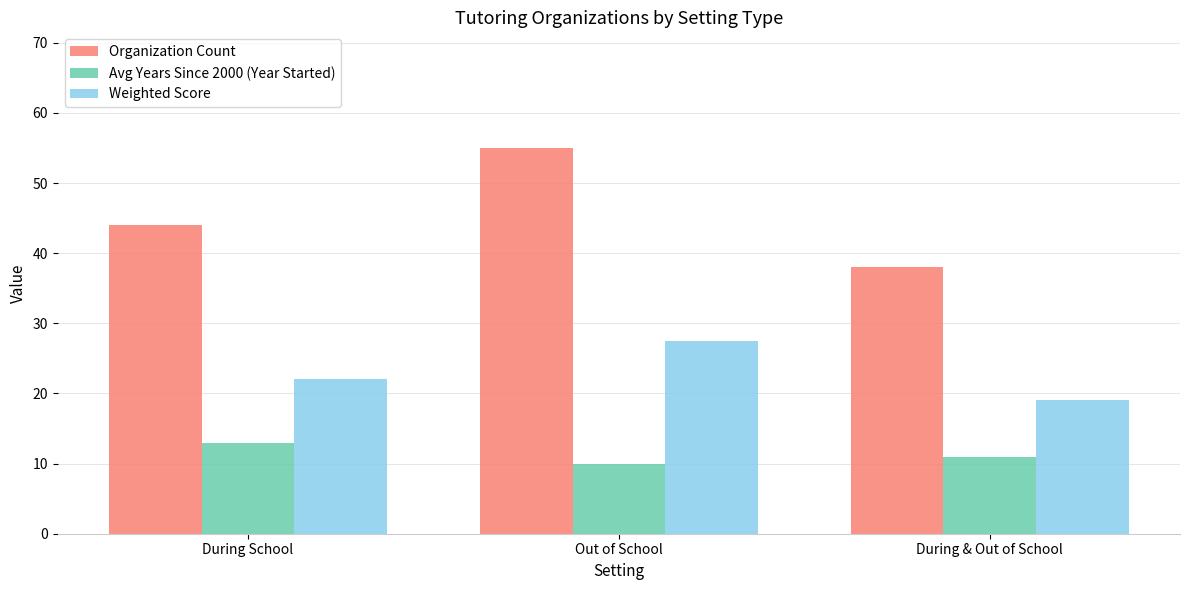

Is it true that Avg Years Since 2000 (Year Started) equals 10.0 at Out of School?

True